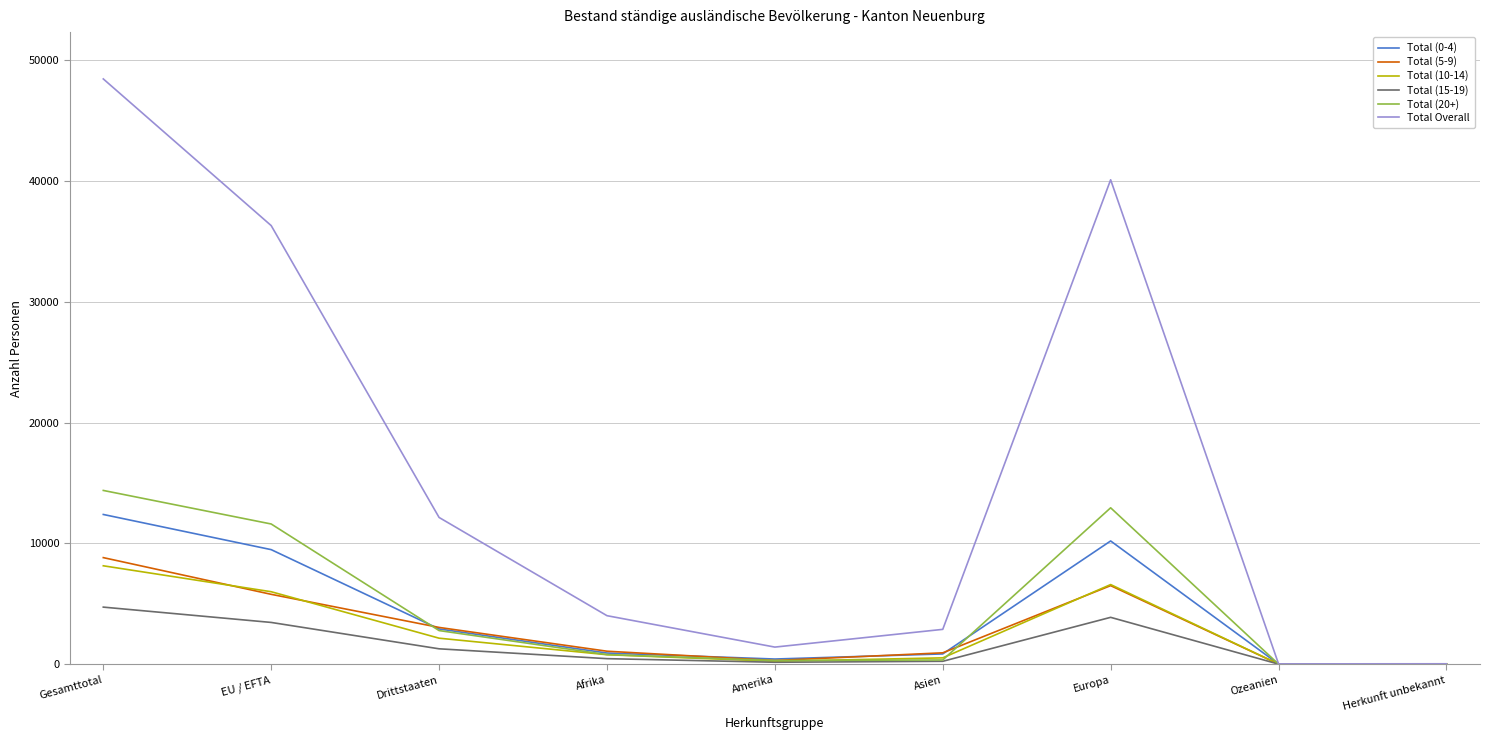

At which category is the sum across all series the highest?

Gesamttotal